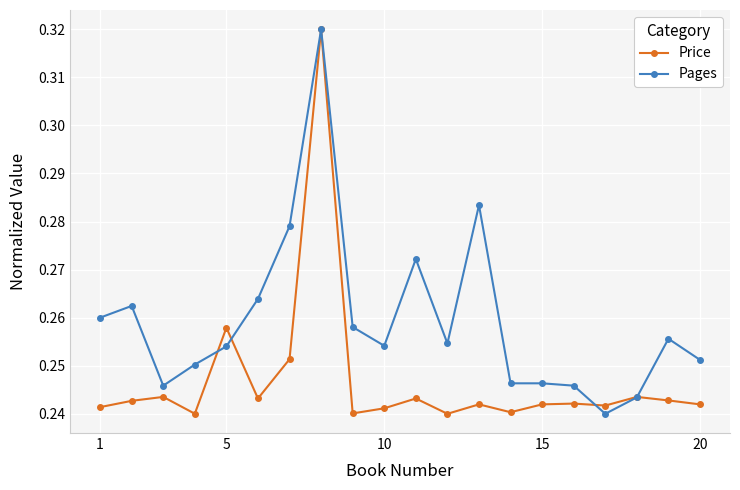

Which series has the largest total across all categories?

Pages